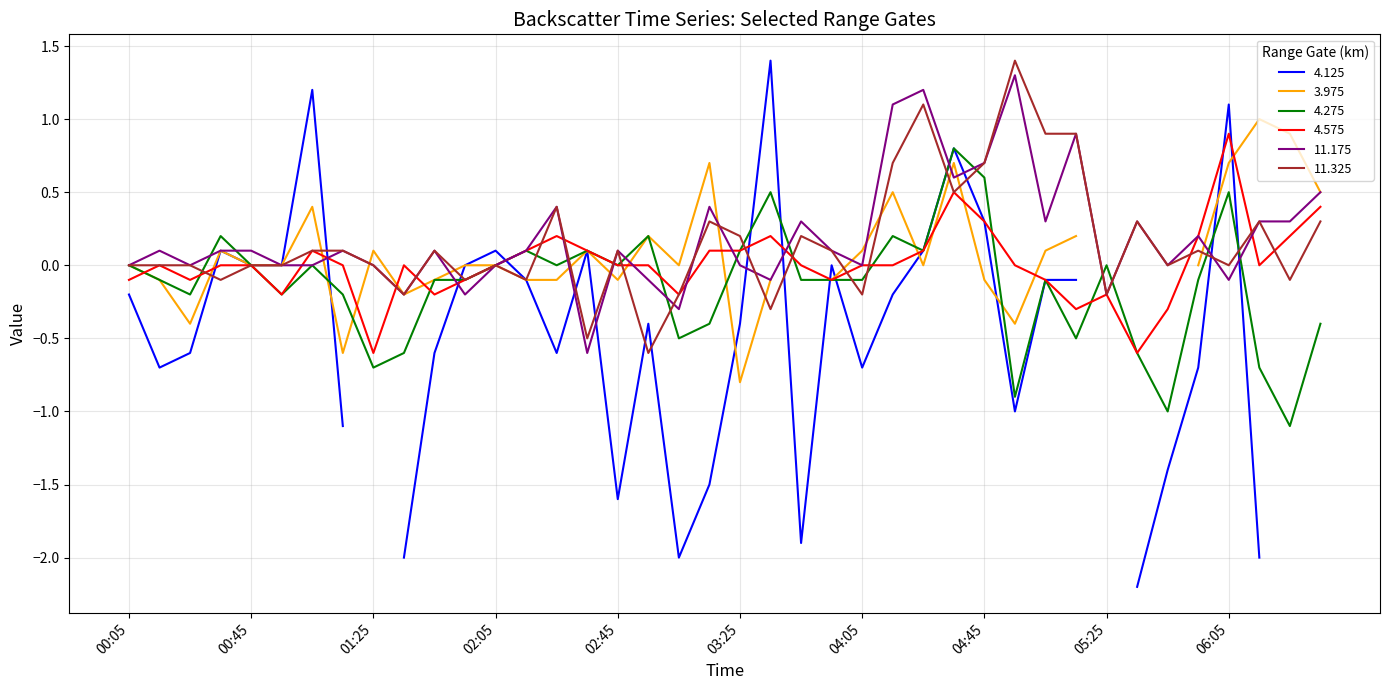

How many intersections are there between 4.575 and 11.175?

12